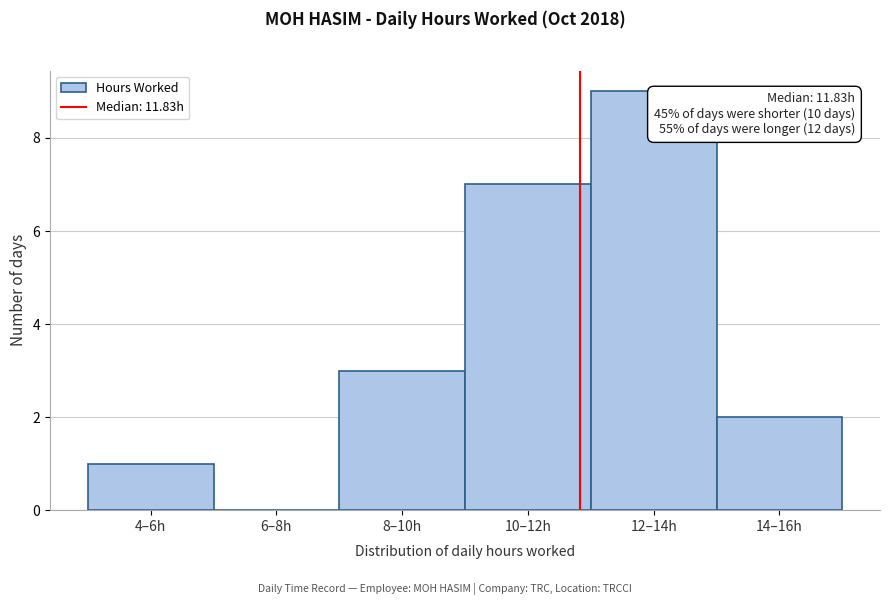

Reading left to right, what are all the values shown in this chart?

4–6h=1	6–8h=0	8–10h=3	10–12h=7	12–14h=9	14–16h=2